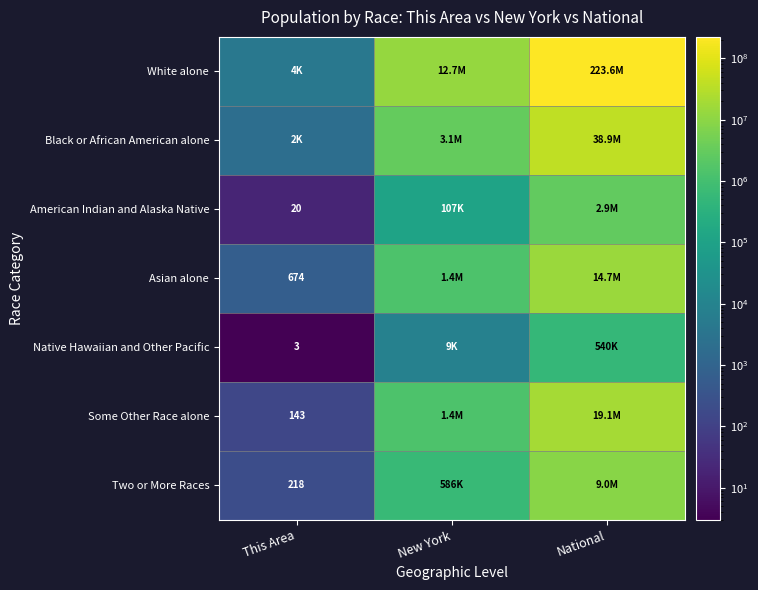

The value of Native Hawaiian and Other Pacific at This Area is 3. True or false?

True